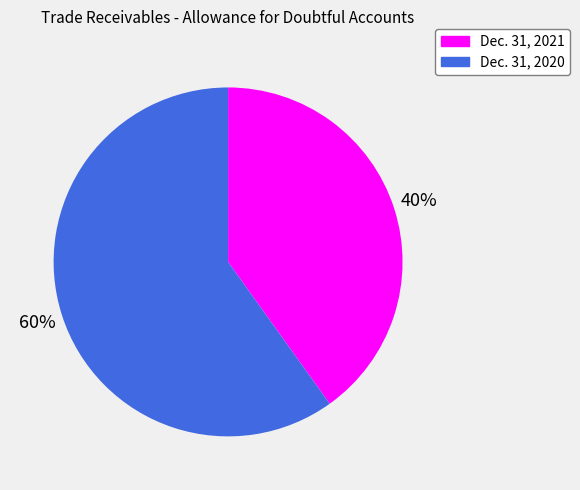

Combined, do Dec. 31, 2021 and Dec. 31, 2020 account for over 50%?

Yes